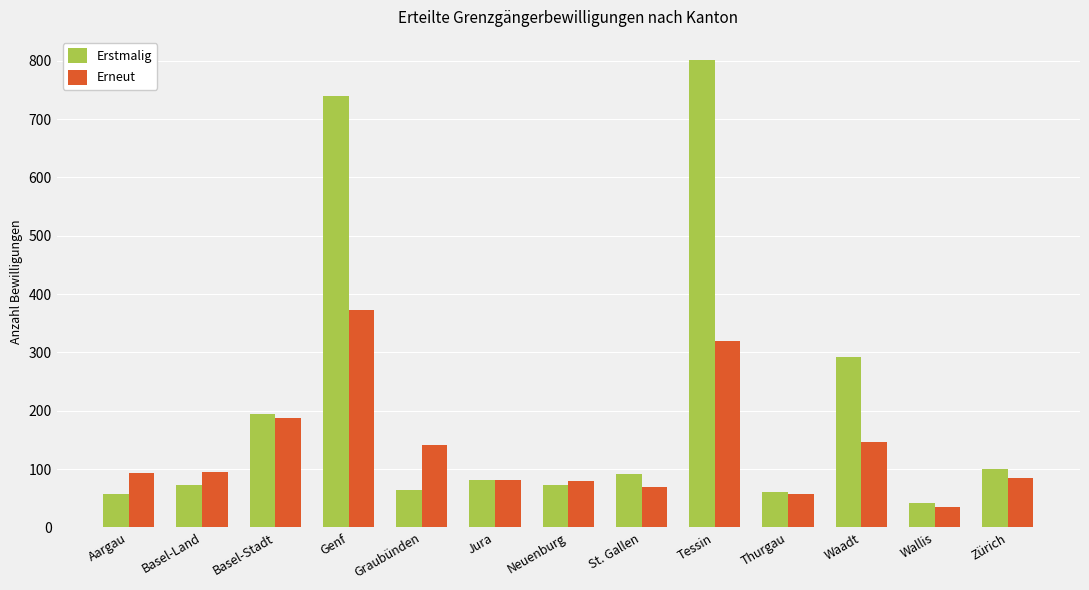

How many groups of bars are there?

13